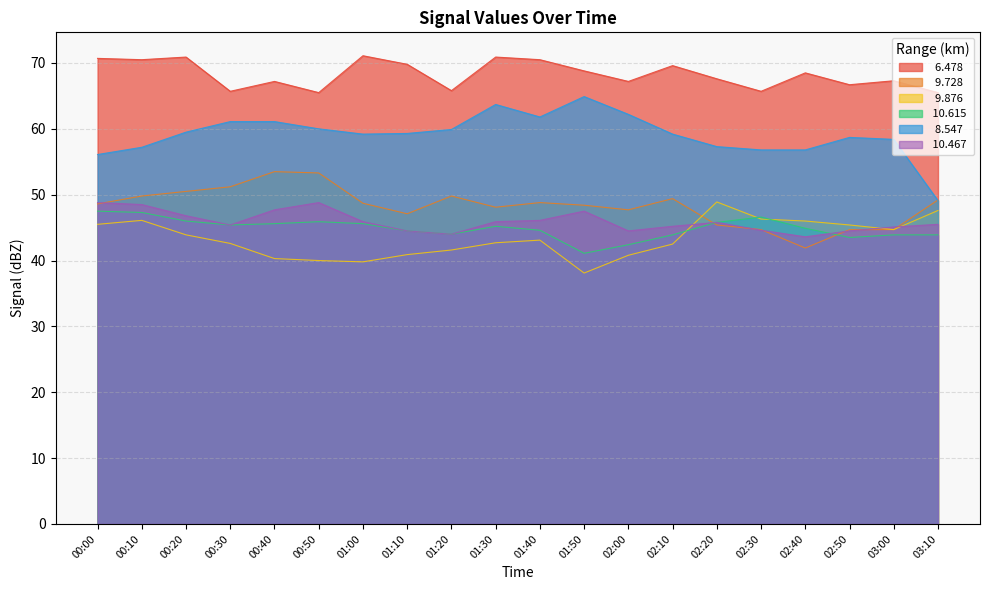

Which series has the largest total across all categories?

  6.478